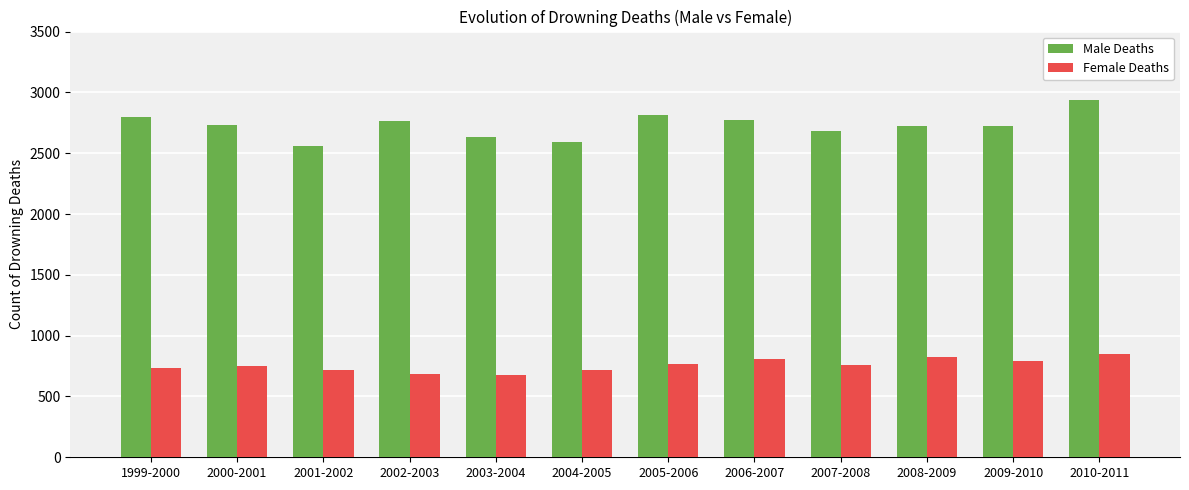

List the series in order of their overall mean, highest first.

Male Deaths, Female Deaths